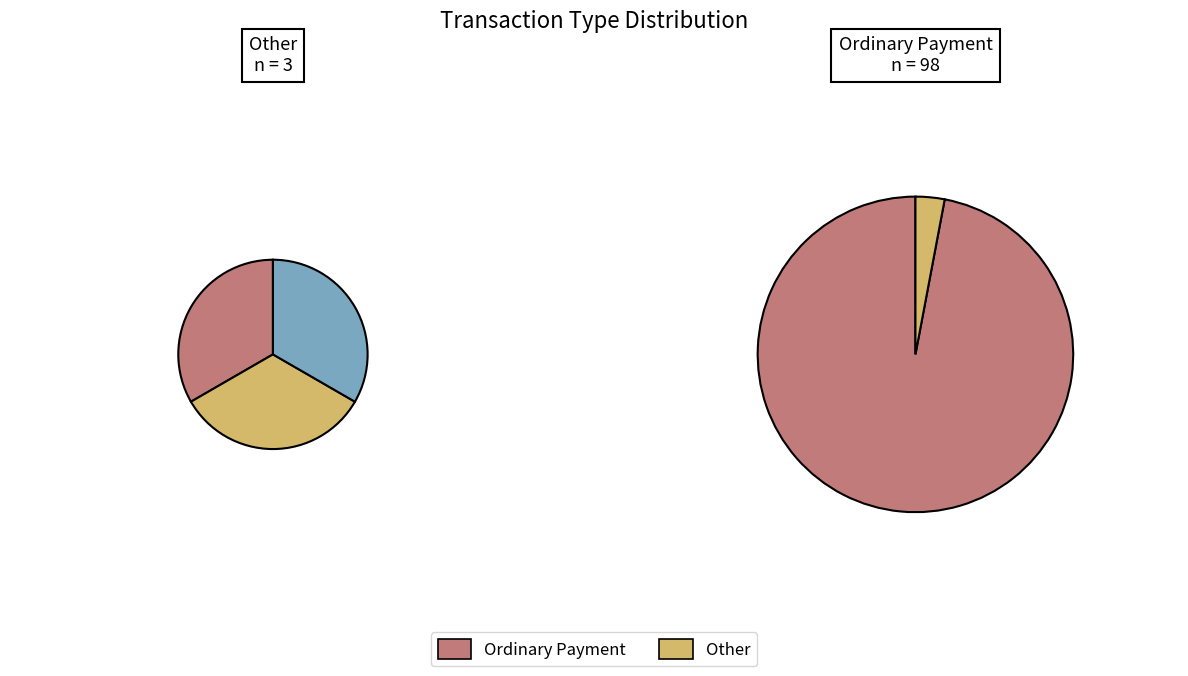

What is the largest slice in the pie chart?

Ordinary Payment